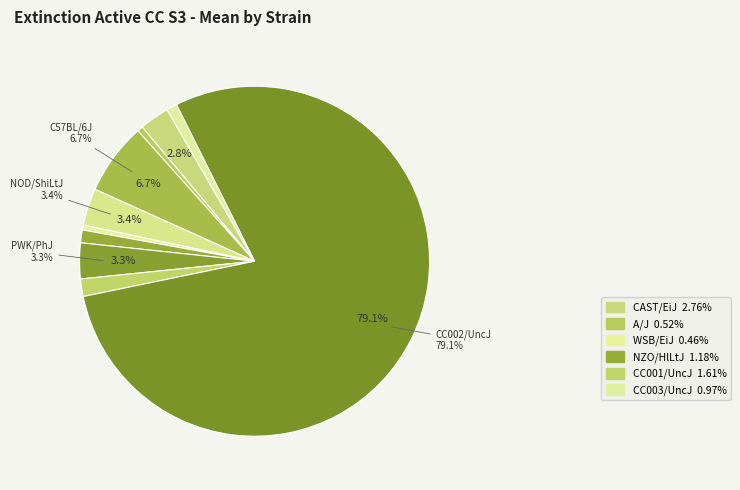

To the nearest percent, what is the difference between the largest and smallest slice percentages?

79%